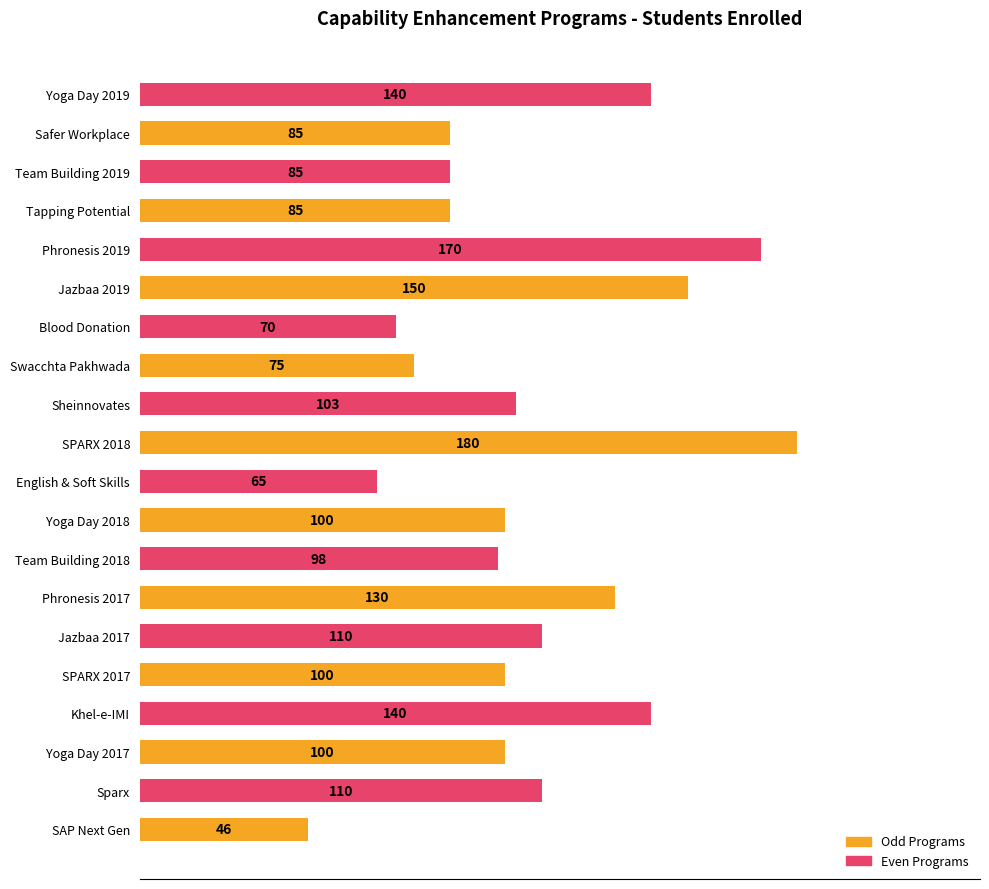

What is the sum of the values at SAP Next Gen and Team Building 2018?

144